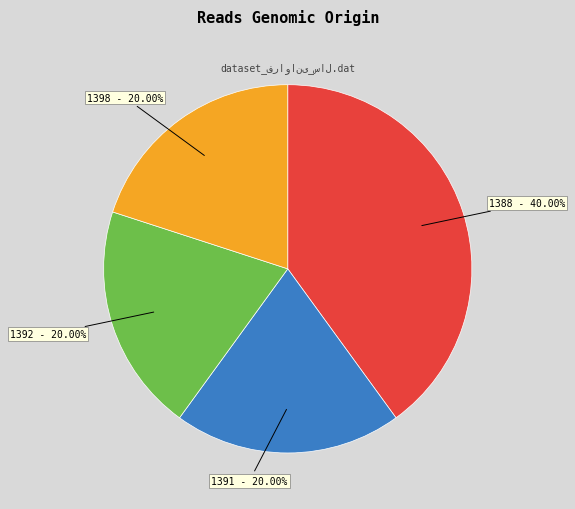

Is there any slice that represents more than half of the pie?

No